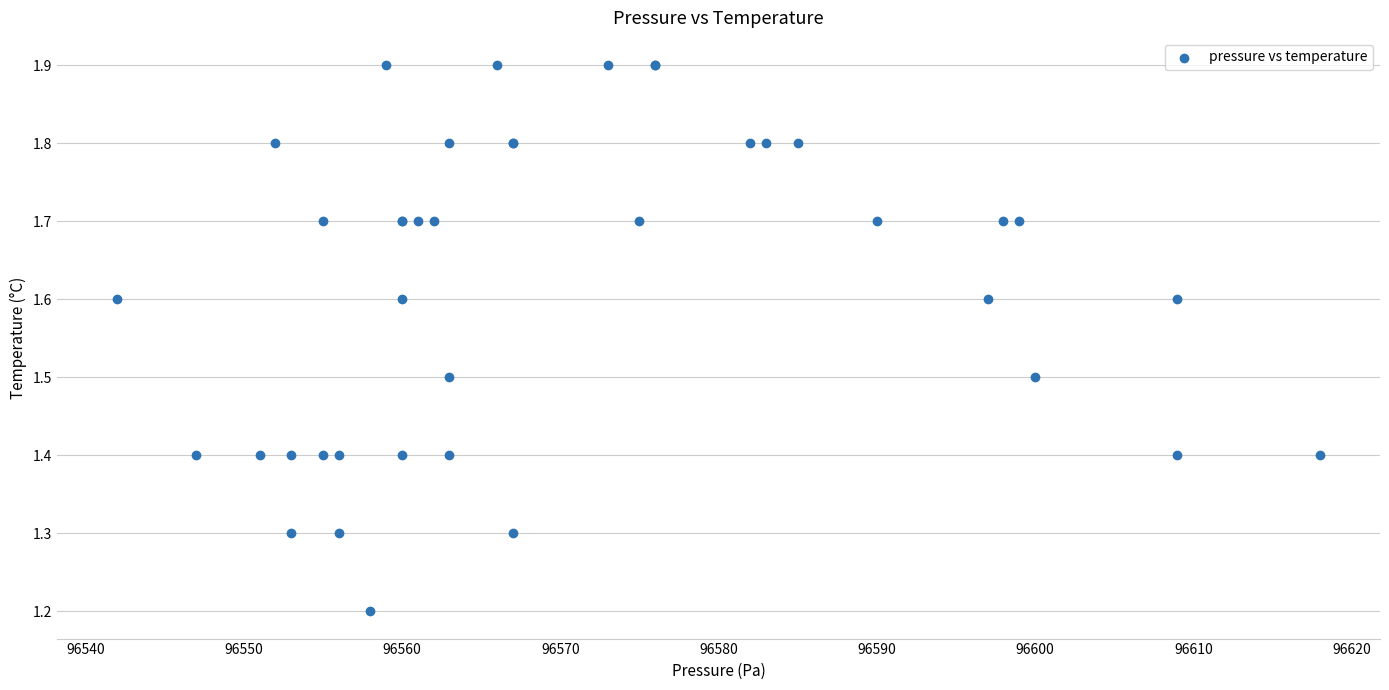

What Y value in the scatter plot is closest to 1?

1.2